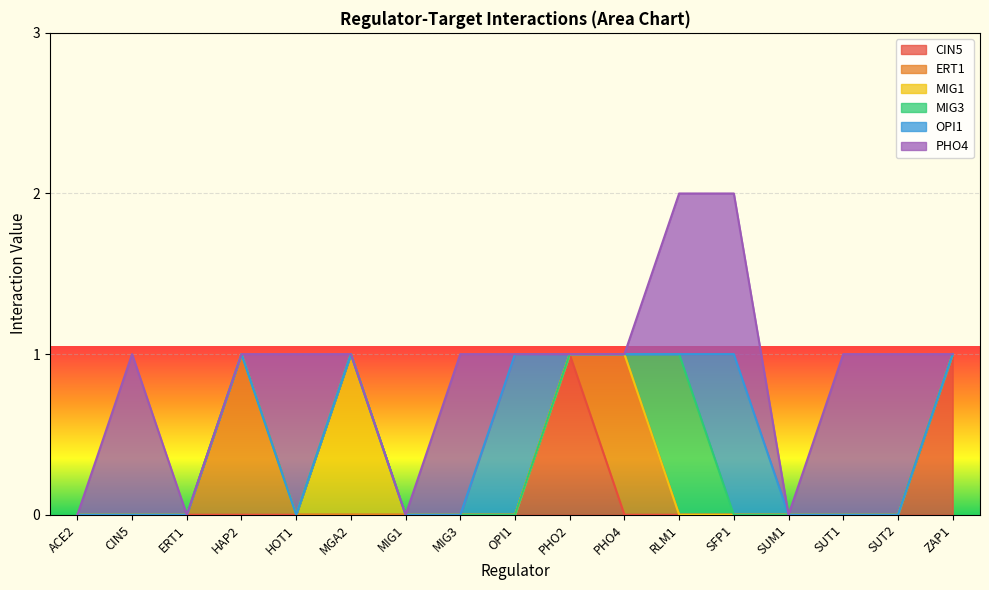

True or false: ERT1 has more than 1 interior local peaks.

True